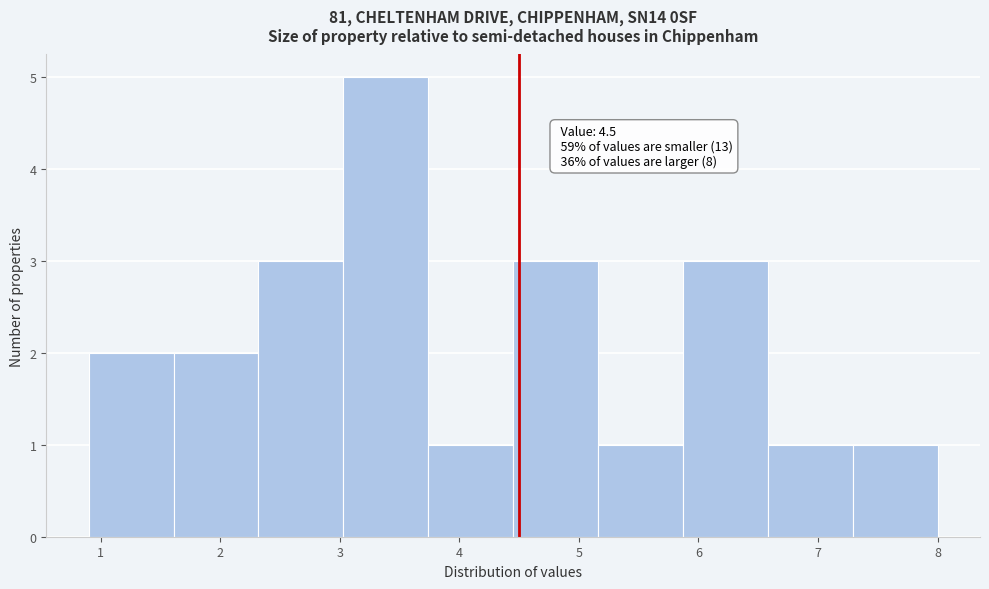

Which range on the x-axis has the tallest bar?

3.03 to 3.74